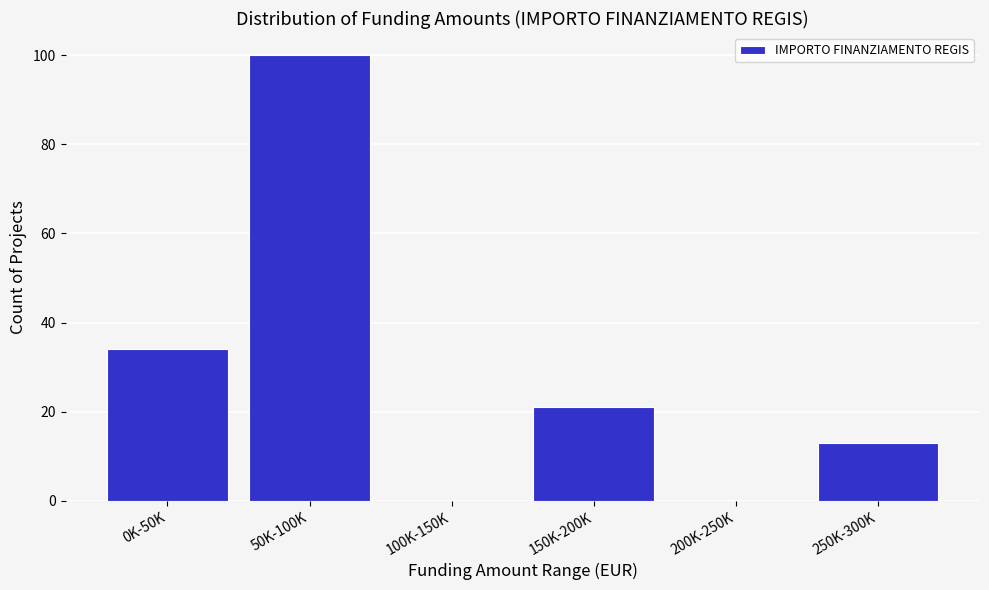

Reading right to left, list all the values displayed in this chart.

250K-300K=13	200K-250K=0	150K-200K=21	100K-150K=0	50K-100K=100	0K-50K=34